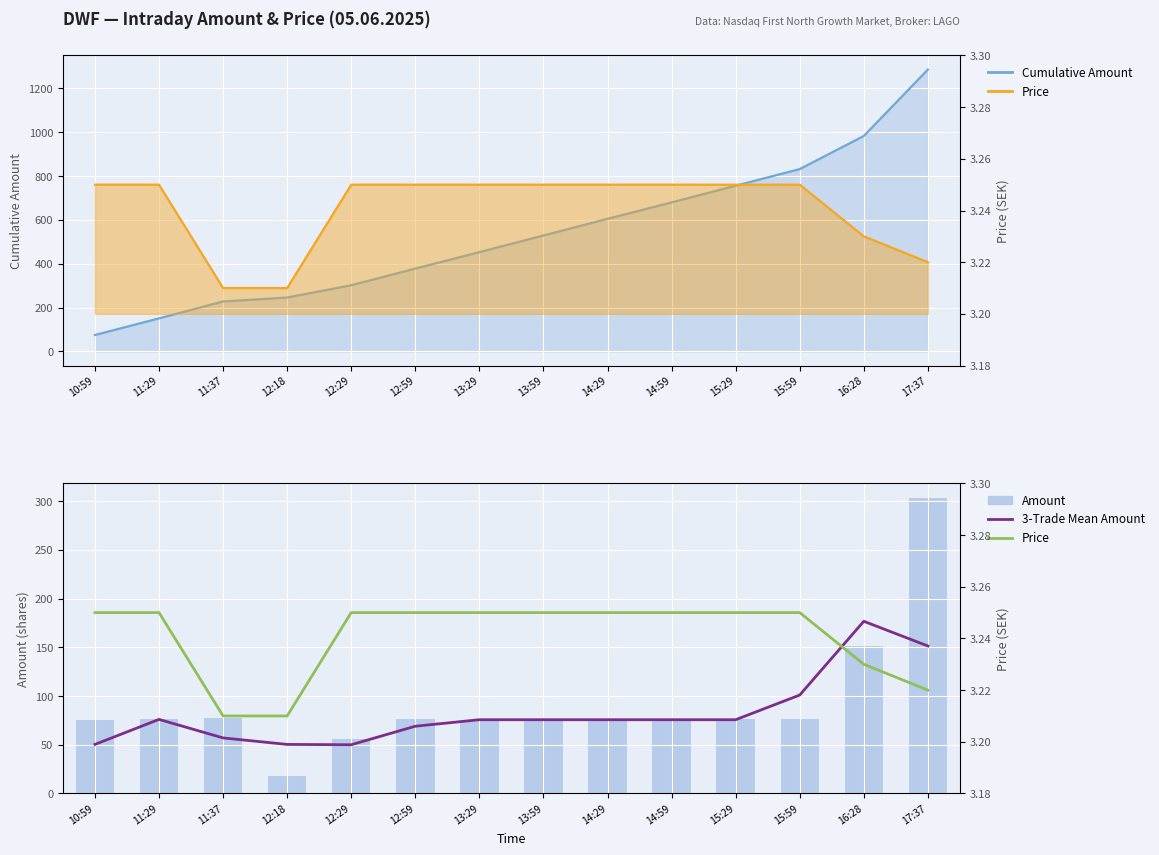

At how many categories does at least one series exceed 162?

2